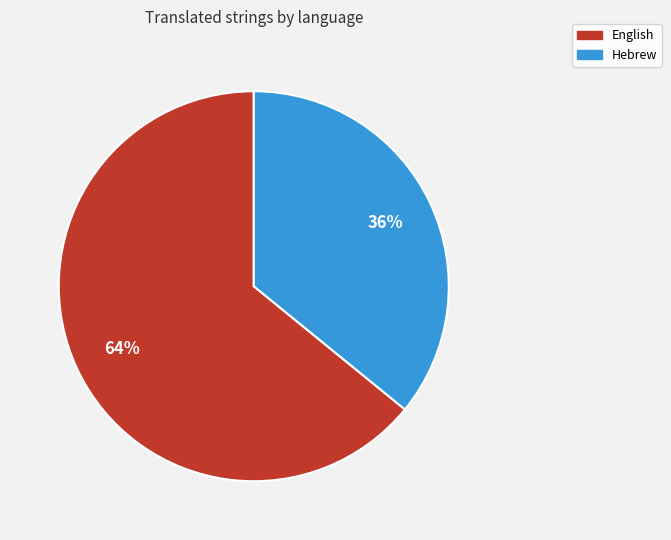

Is it true that English is 57% of the pie?

False